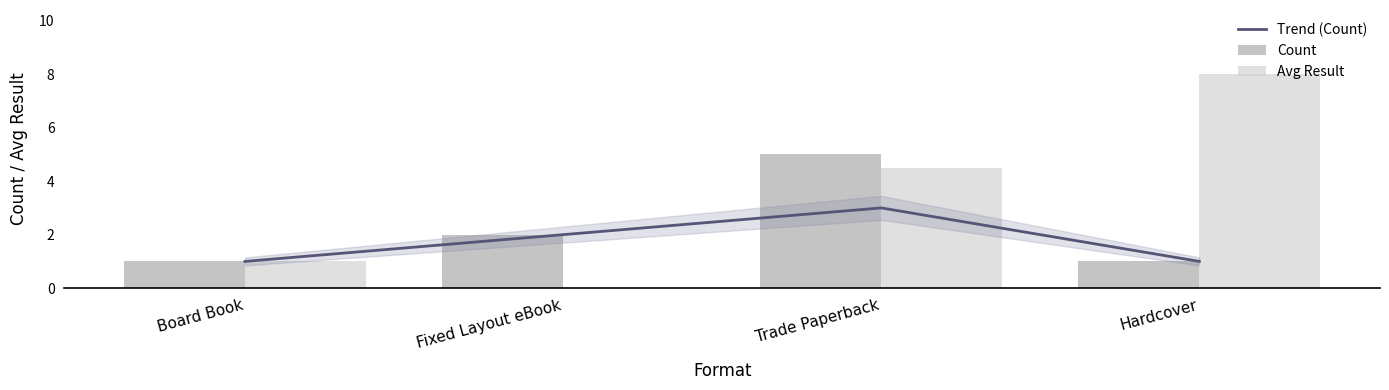

At Trade Paperback, list the series in order from smallest to largest.

Trend (Count), Avg Result, Count